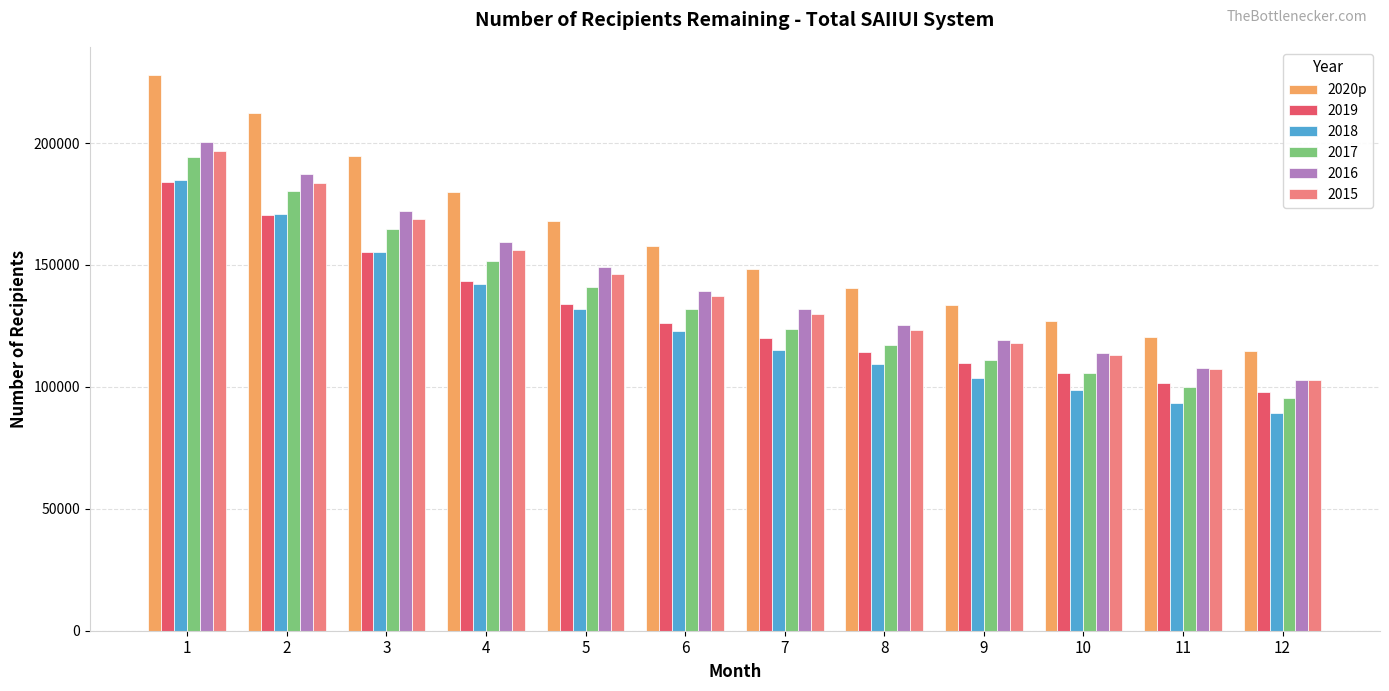

The value of 2016 at 8 is 125236. True or false?

True